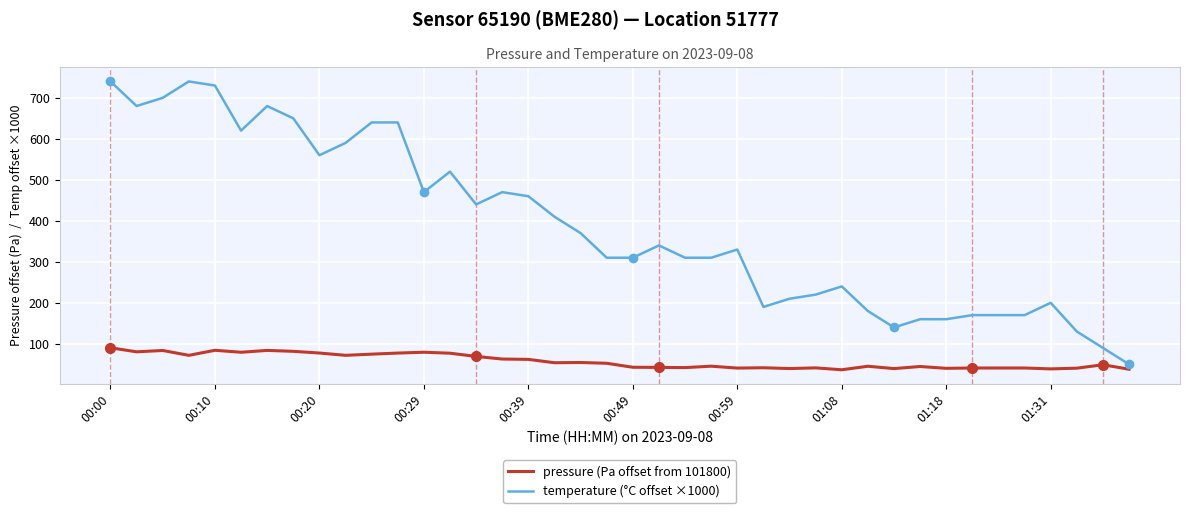

What is the minimum value shown in the chart?

36.7